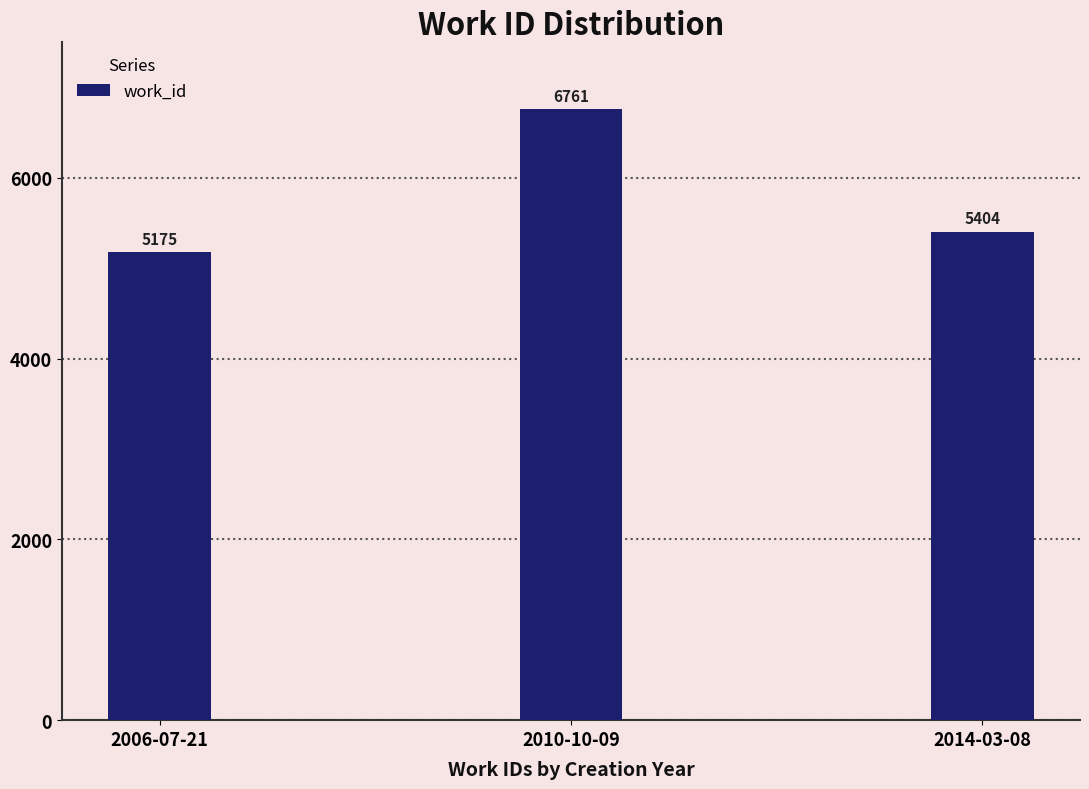

Where does the data first go above 5404?

2010-10-09